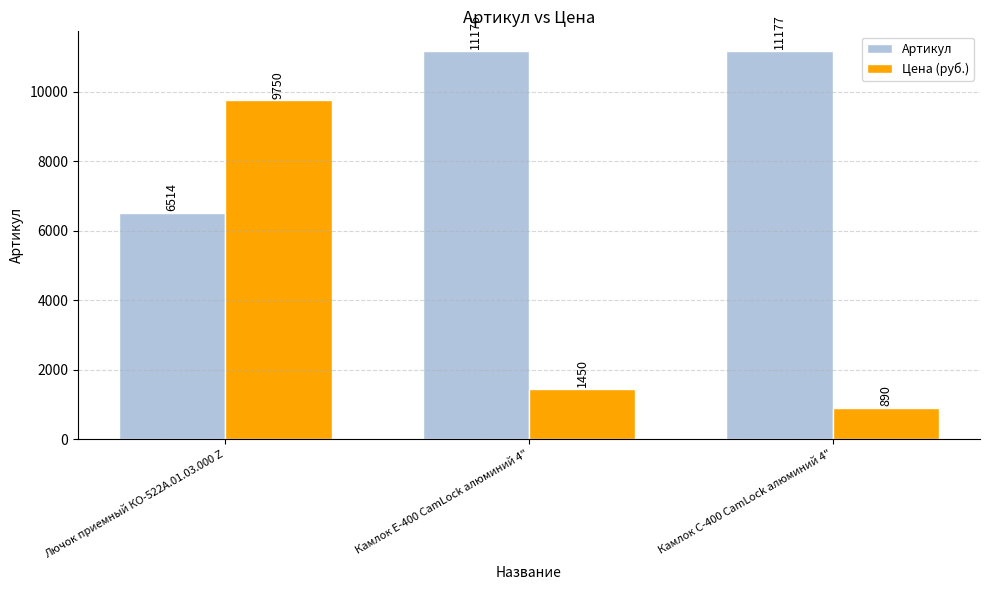

How many data points does each series have?

3